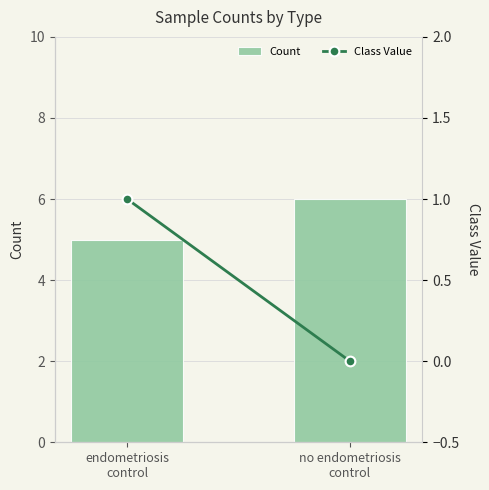

What is the difference between the highest and lowest values at no endometriosis
control?

6